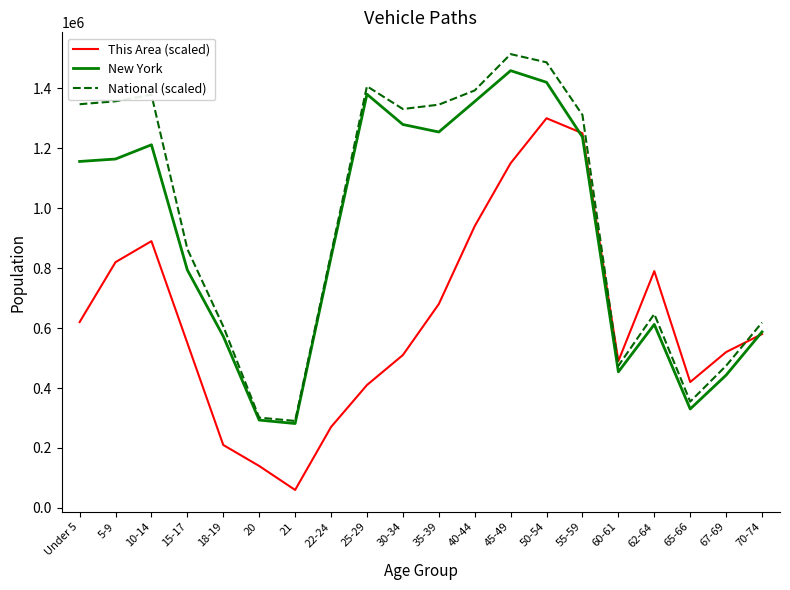

What is the lowest value of the New York series?

281596.0